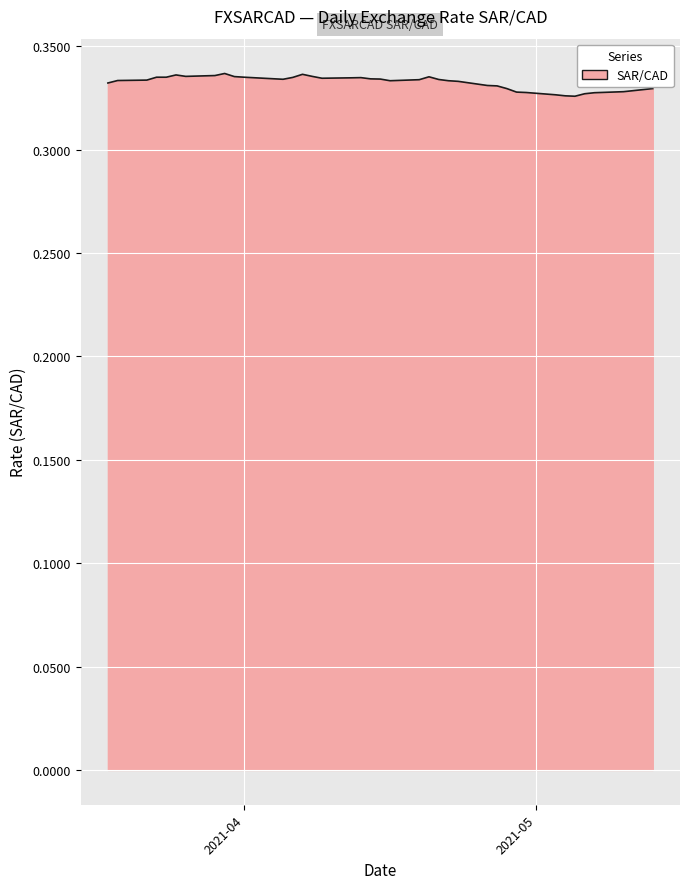

Does the chart have visible grid lines?

Yes